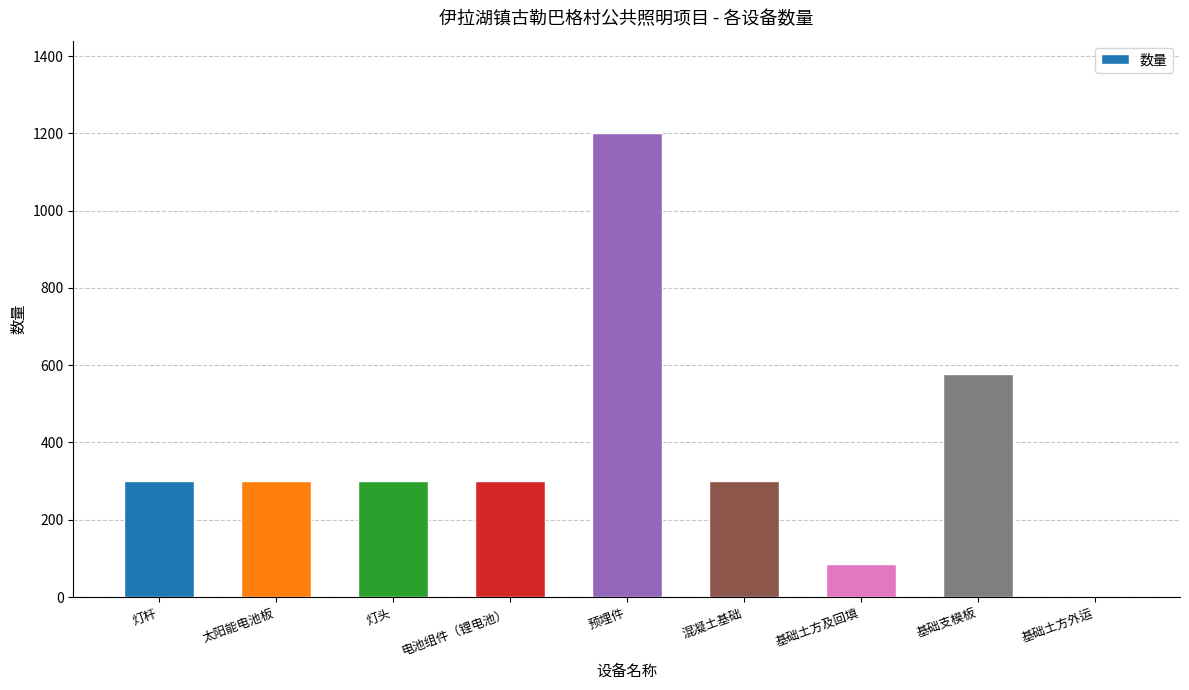

Reading right to left, transcribe all the data shown in this chart.

基础土方外运=1.0	基础支模板=576.0	基础土方及回填=86.4	混凝土基础=300.0	预埋件=1200.0	电池组件（锂电池）=300.0	灯头=300.0	太阳能电池板=300.0	灯杆=300.0